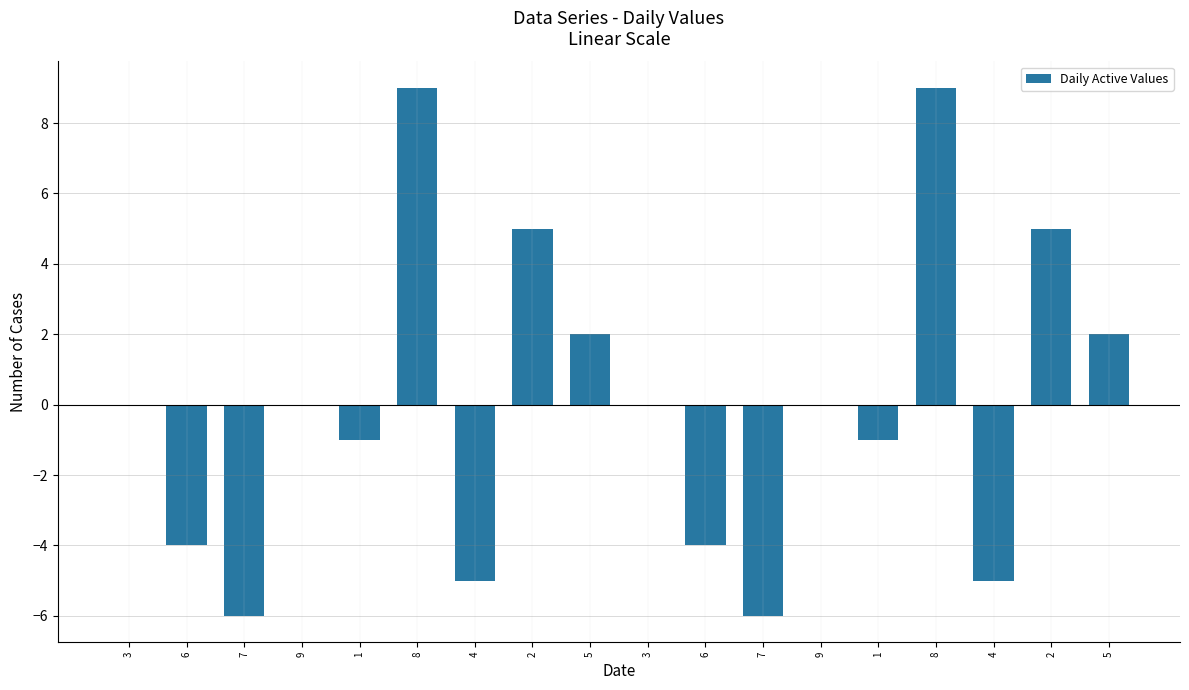

What is the label of the 10th bar from the right?

5